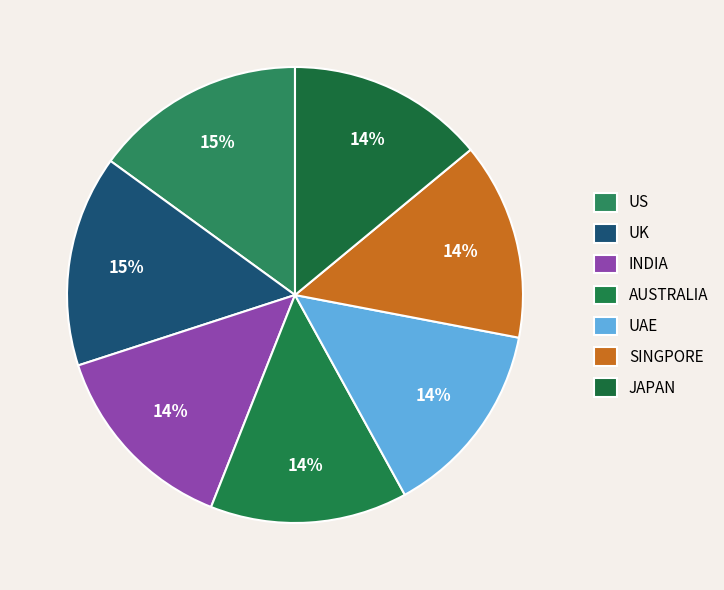

Count the number of slices in the pie.

7